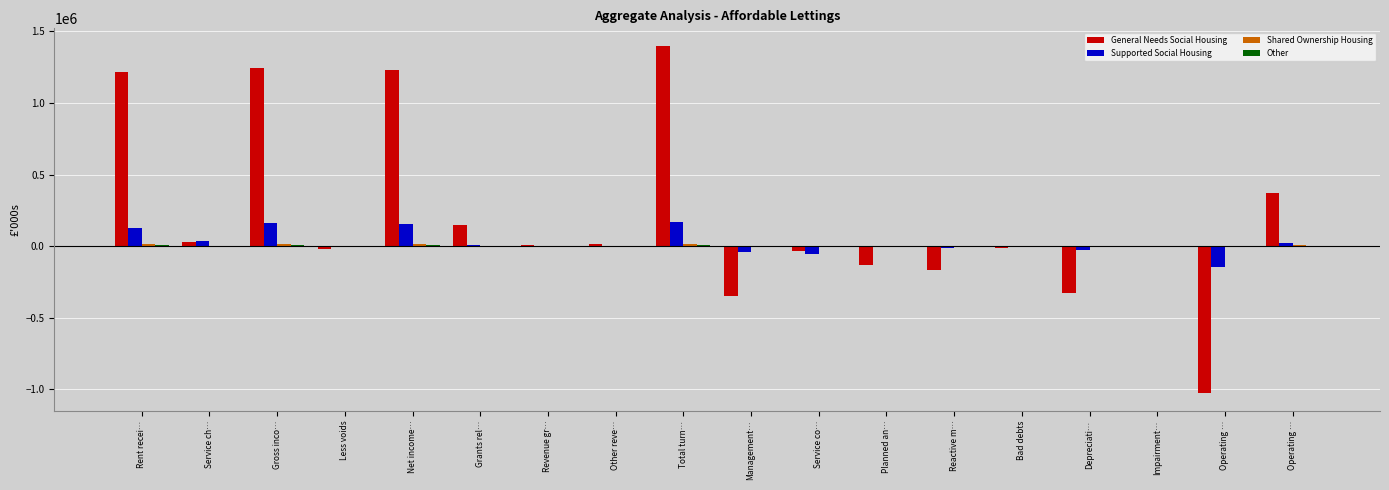

What is the sum of the Other values at Depreciati… and Operating …?

15.2